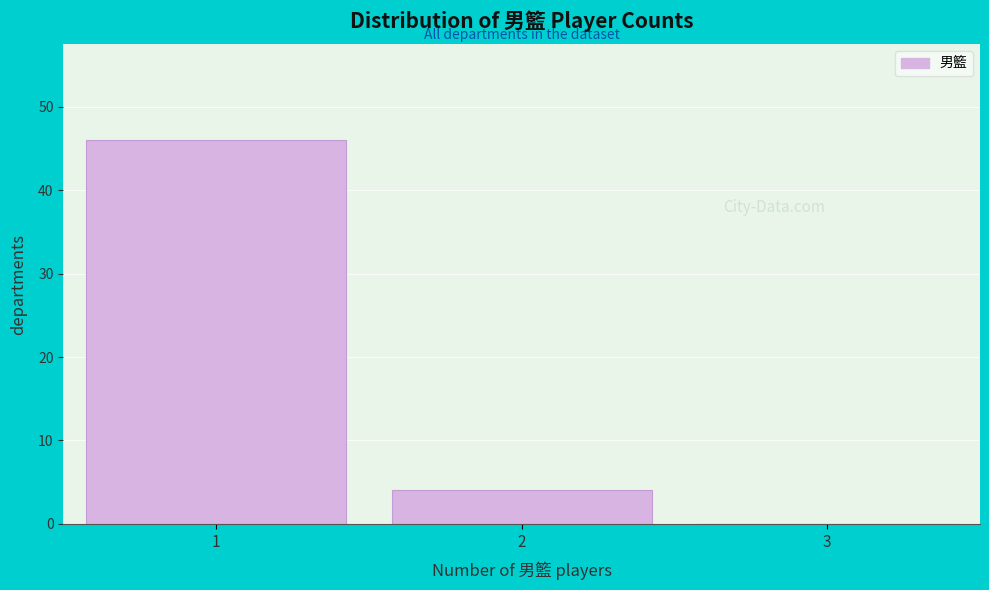

Over which range of the x-axis is the bar tallest?

0.5 to 1.5